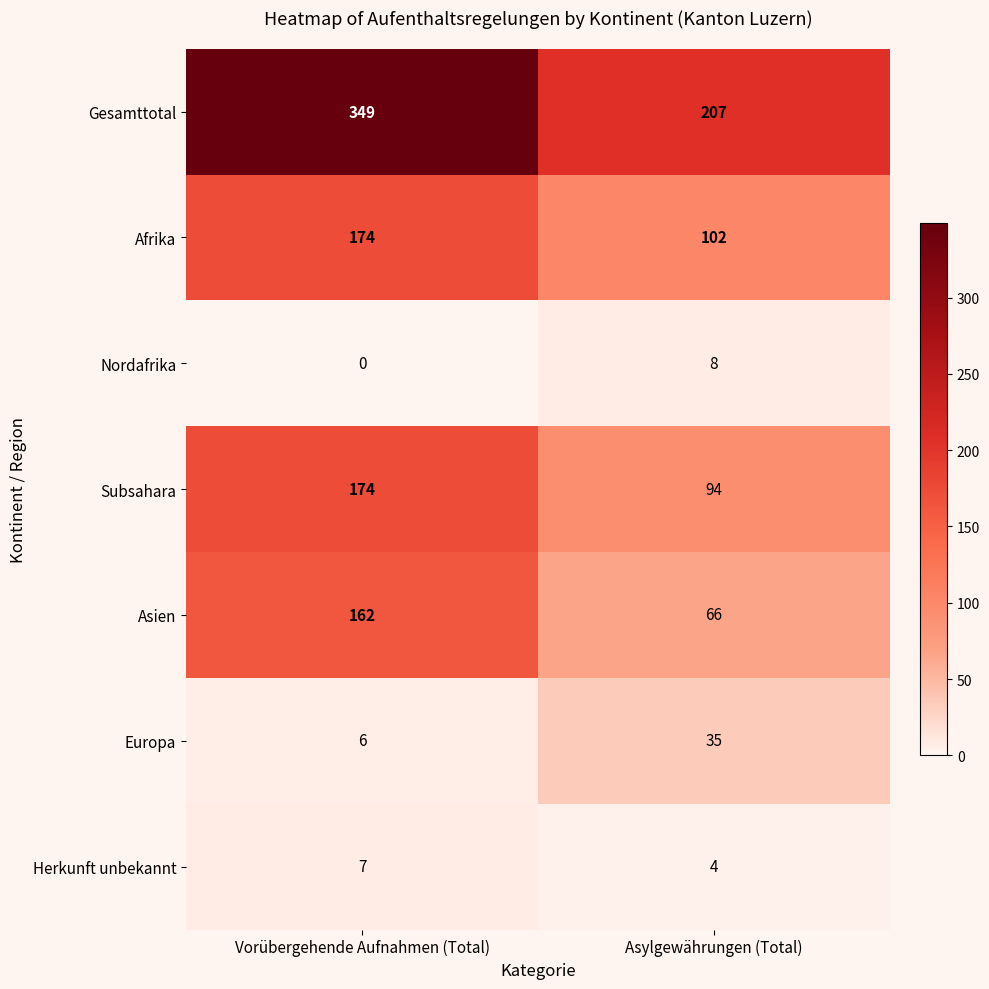

What is the highest value of the Herkunft unbekannt series?

7